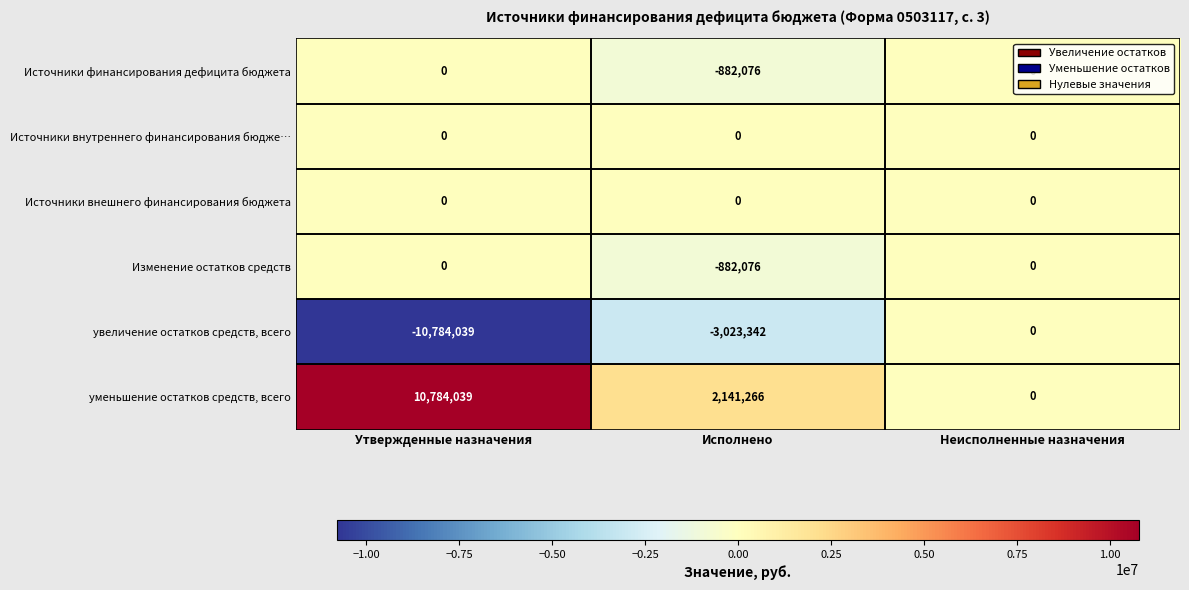

Is the value of уменьшение остатков средств, всего at Исполнено greater than the value of увеличение остатков средств, всего at Неисполненные назначения?

Yes